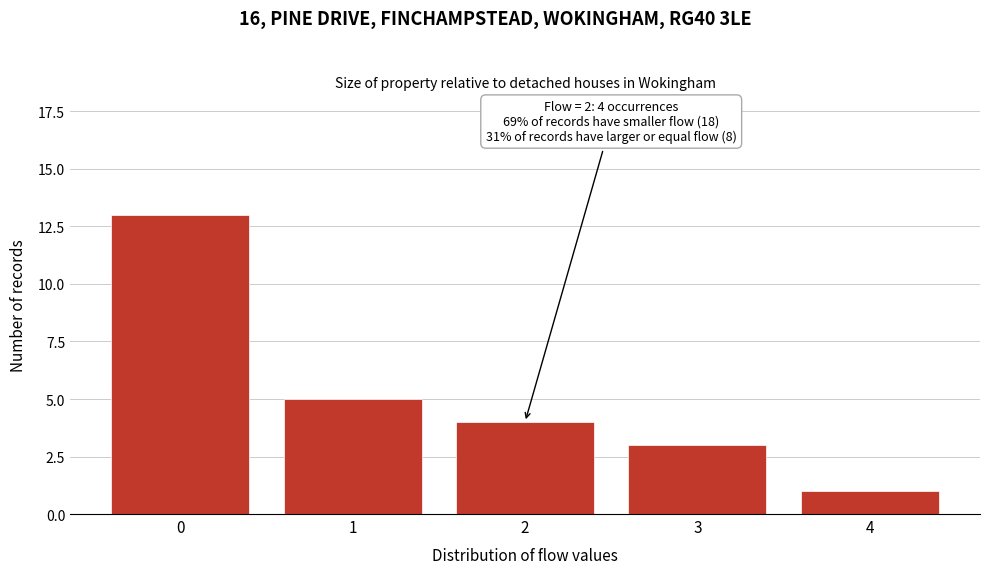

Reading right to left, transcribe all the data shown in this chart.

1	3	4	5	13